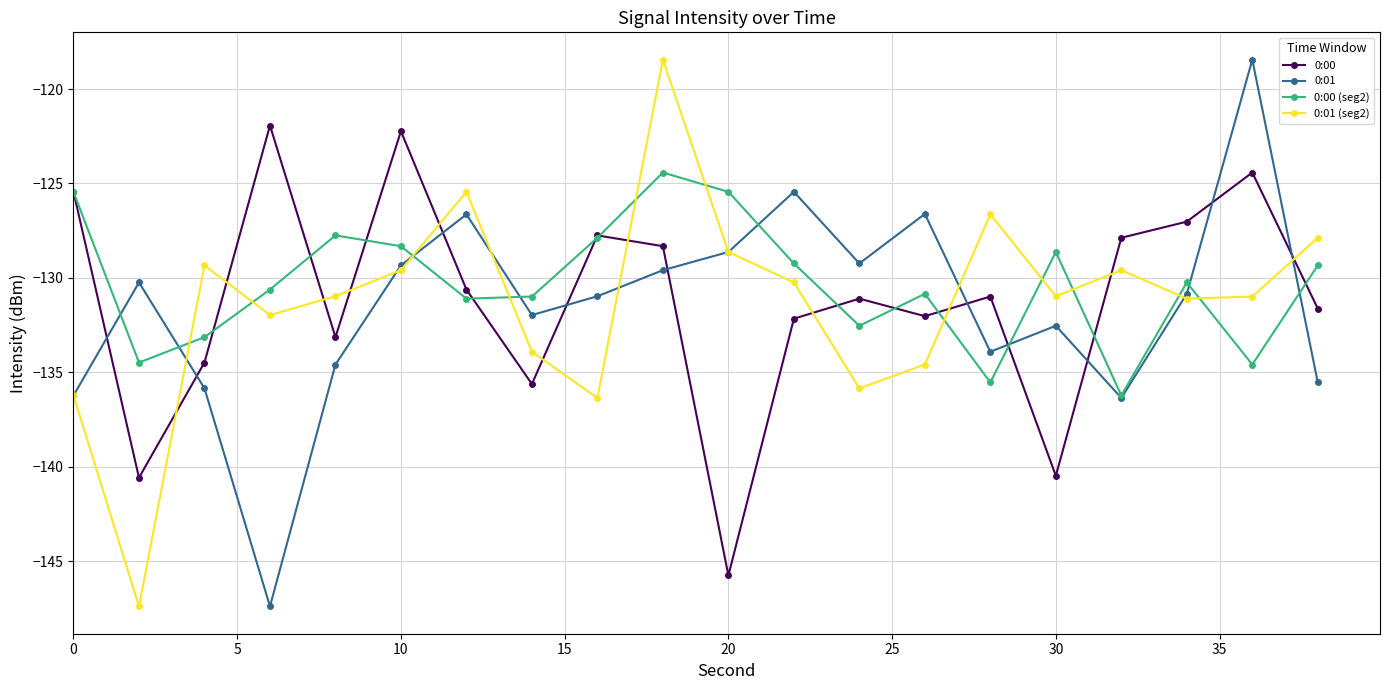

After their last crossing, which series has the higher values: 0:01 or 0:00?

0:00